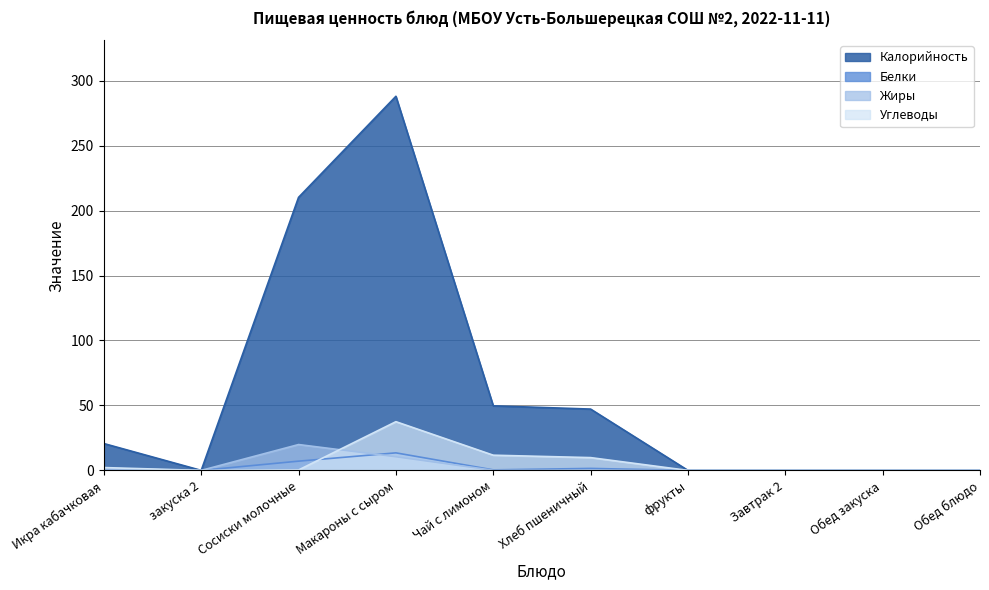

What is the maximum value for Калорийность?

288.0